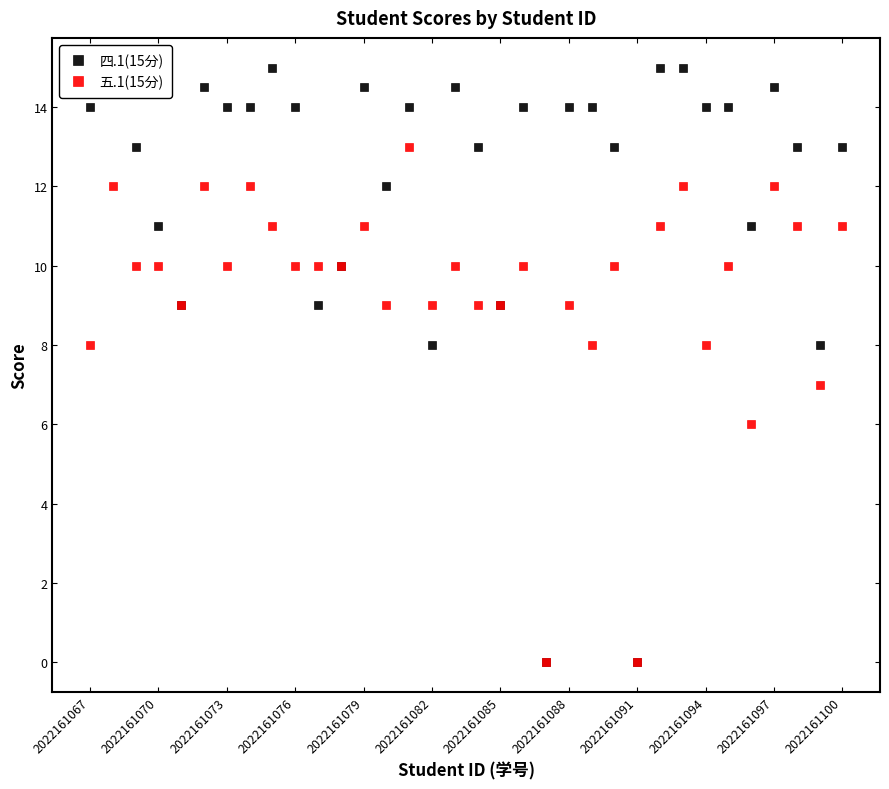

What is the highest value of the 五.1(15分) series?

13.0